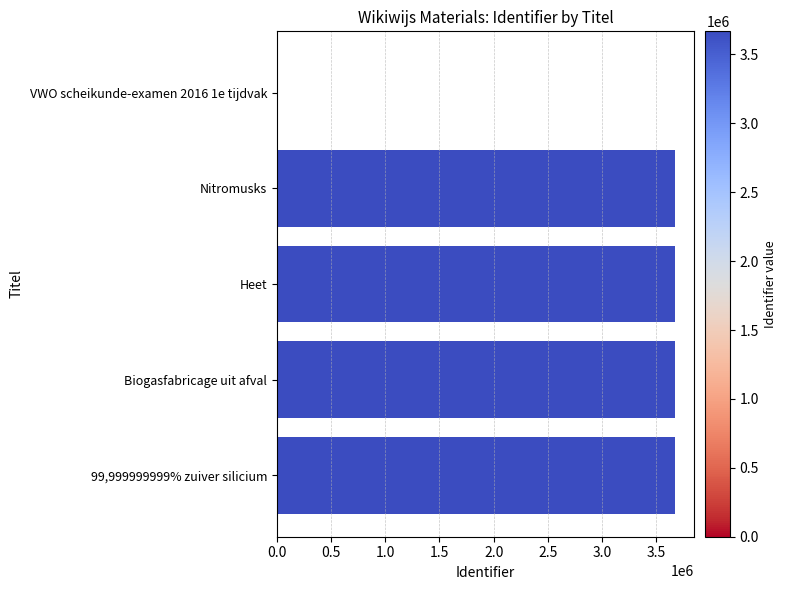

What is the sum of all values?

14670766